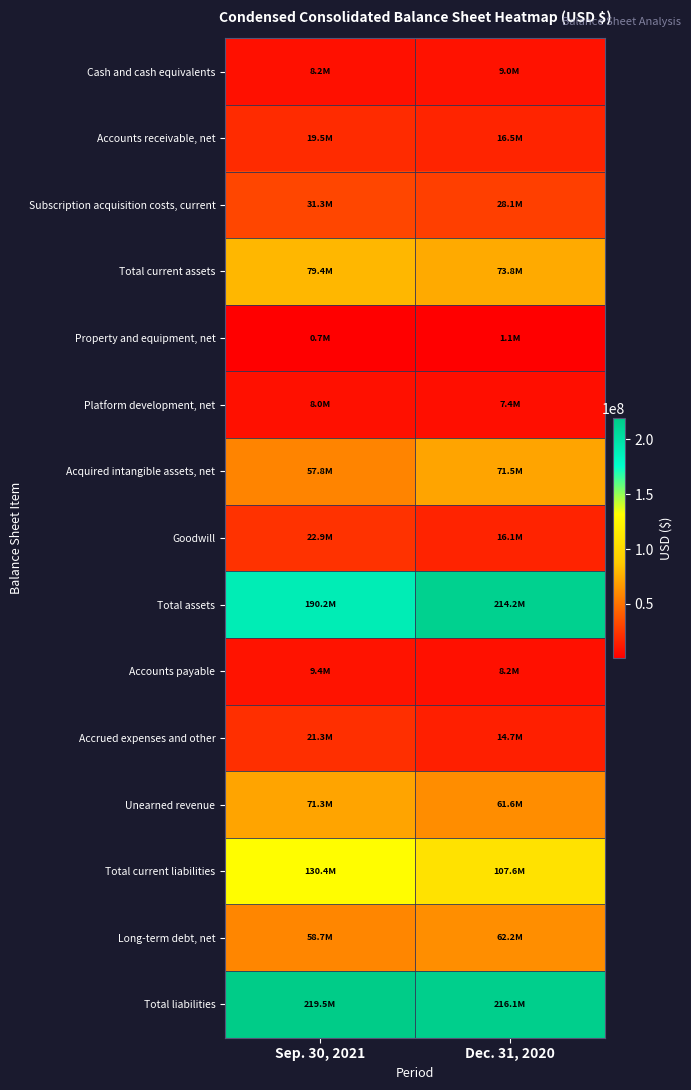

What is the smallest value displayed?

668663